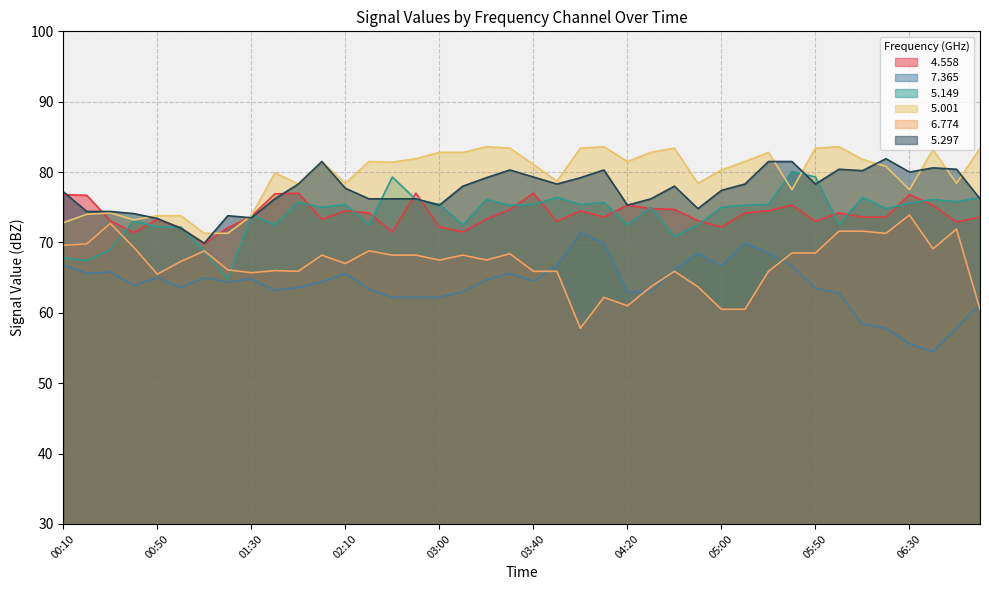

What are all the series names shown in the legend?

  4.558,   7.365,   5.149,   5.001,   6.774,   5.297